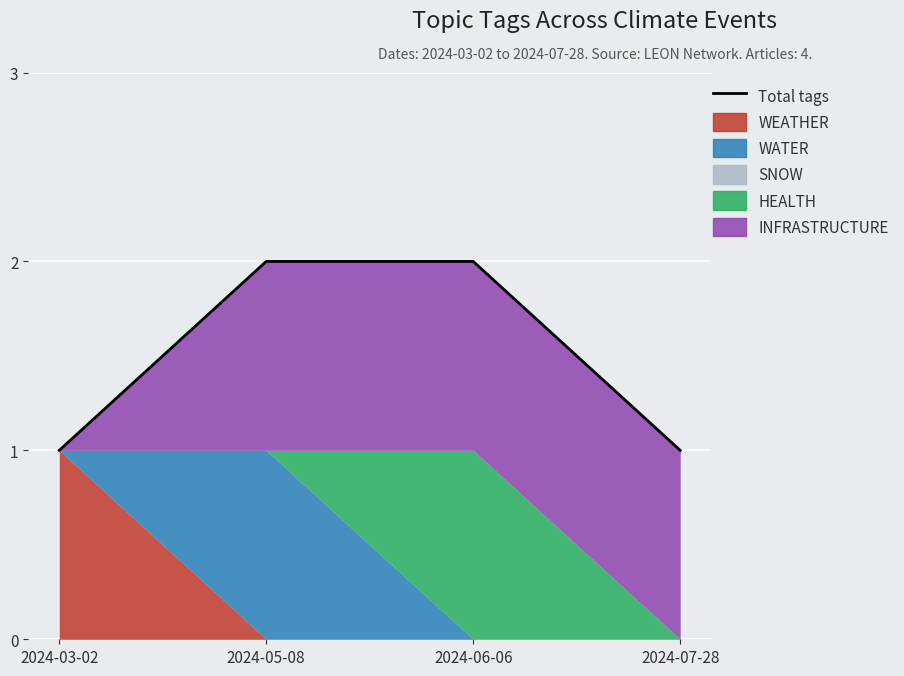

At which label is the value closest to 1?

2024-03-02